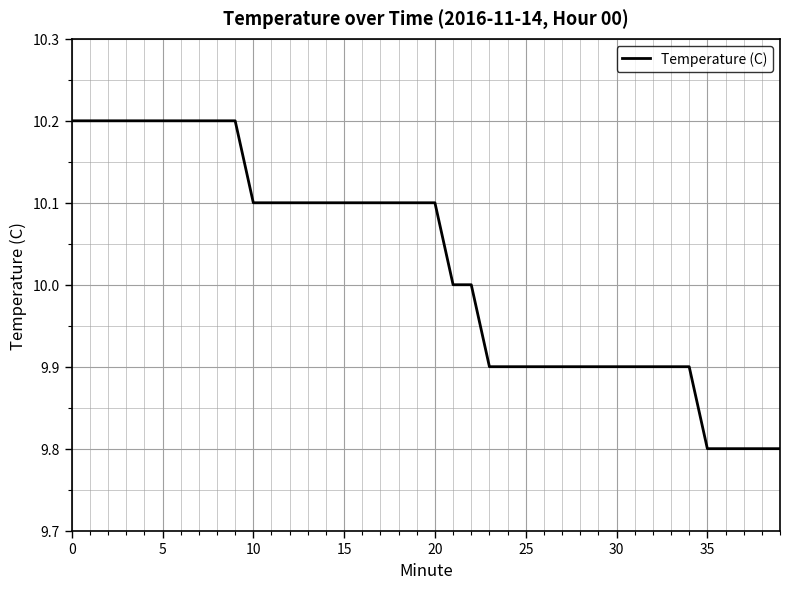

What is the minimum value shown in the chart?

9.8